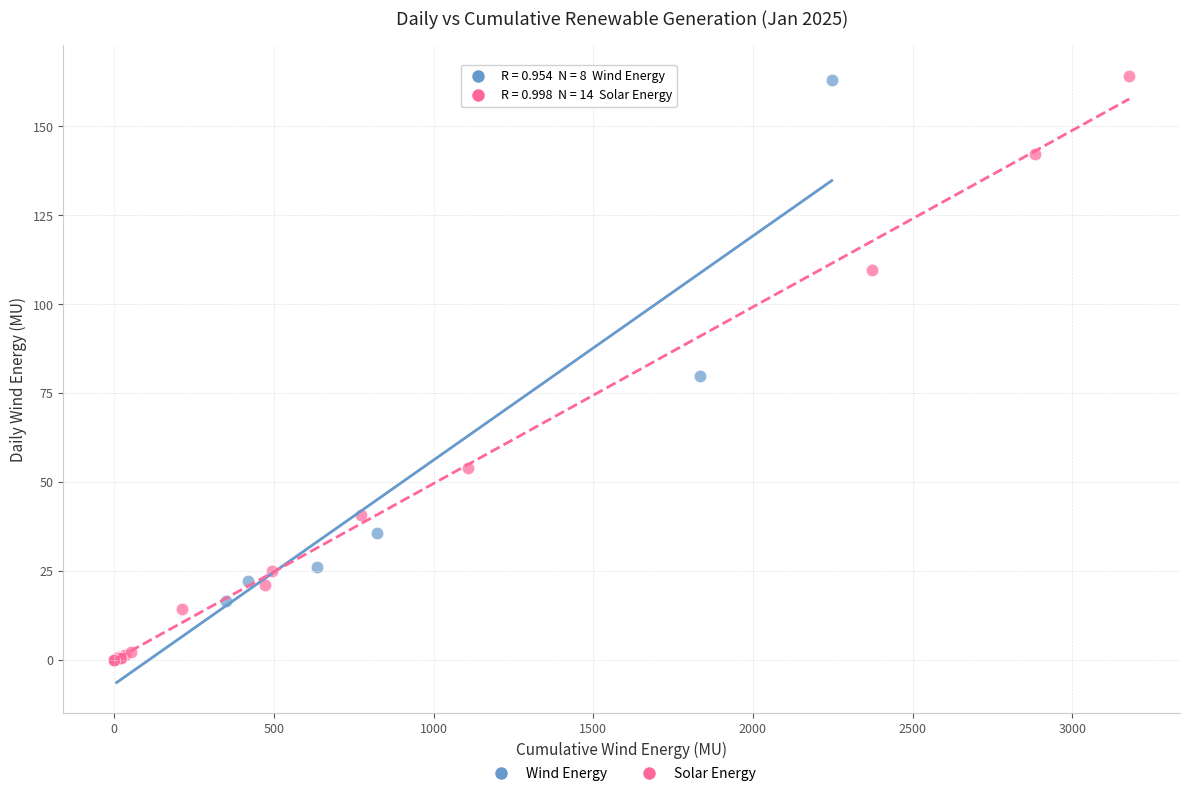

What are all the series names shown in the legend?

Wind Energy, Solar Energy